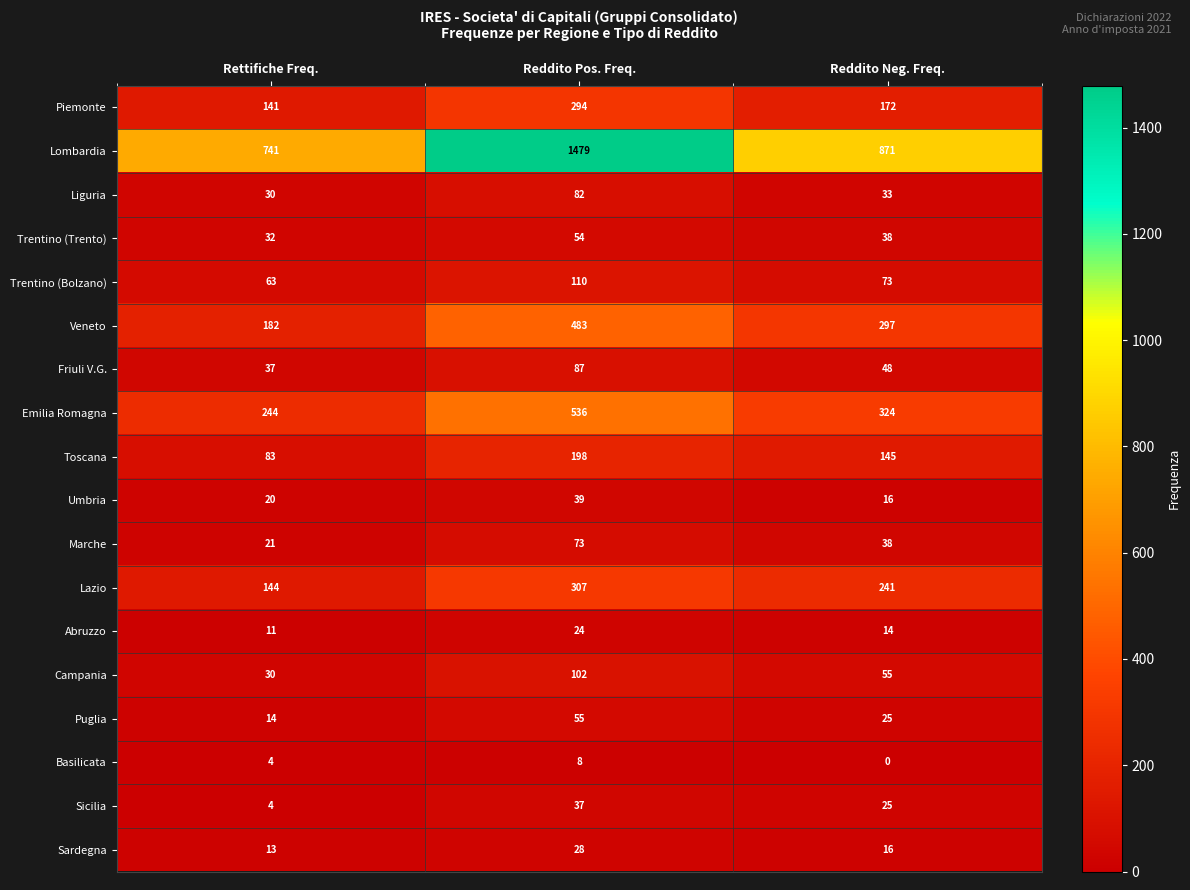

True or false: Sicilia has a value of 3 at Rettifiche Freq..

False